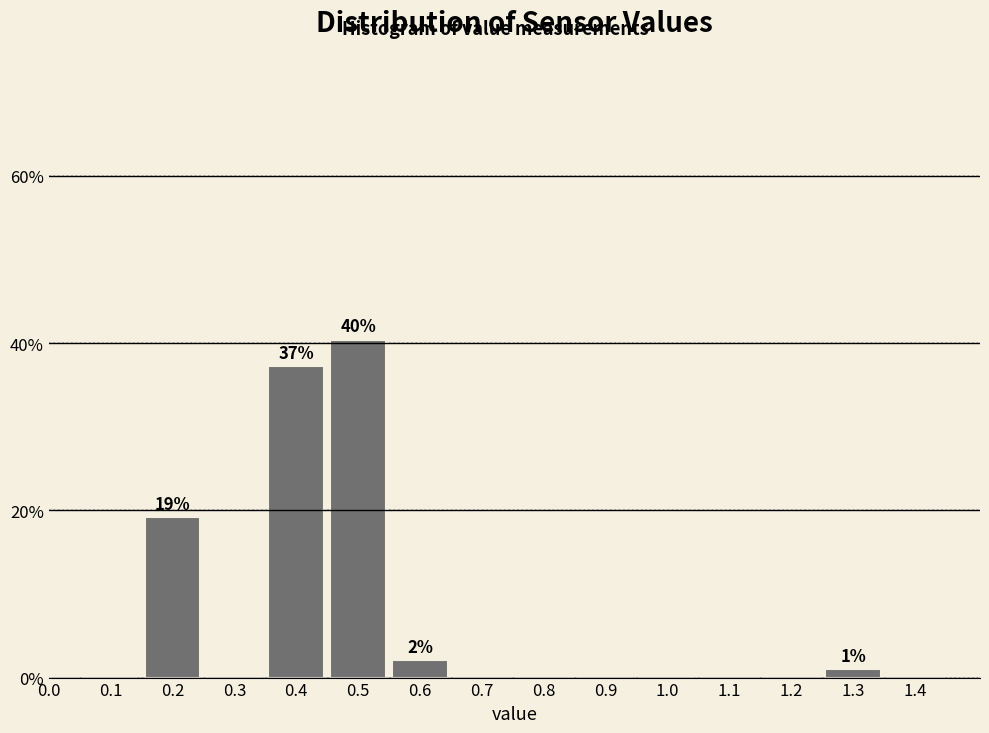

Reading left to right, what are all the values shown in this chart?

0.0=0.0	0.1=0.0	0.2=19.1	0.3=0.0	0.4=37.2	0.5=40.4	0.6=2.1	0.7=0.0	0.8=0.0	0.9=0.0	1.0=0.0	1.1=0.0	1.2=0.0	1.3=1.1	1.4=0.0